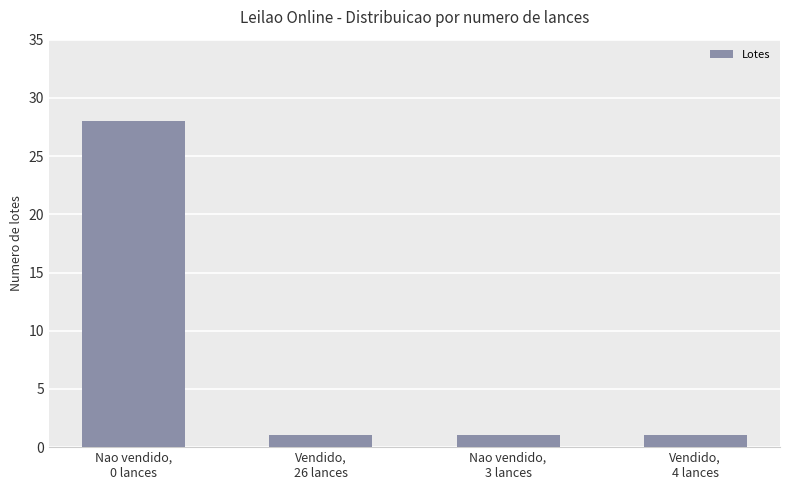

What is the value of the 2nd bar from the left?

1